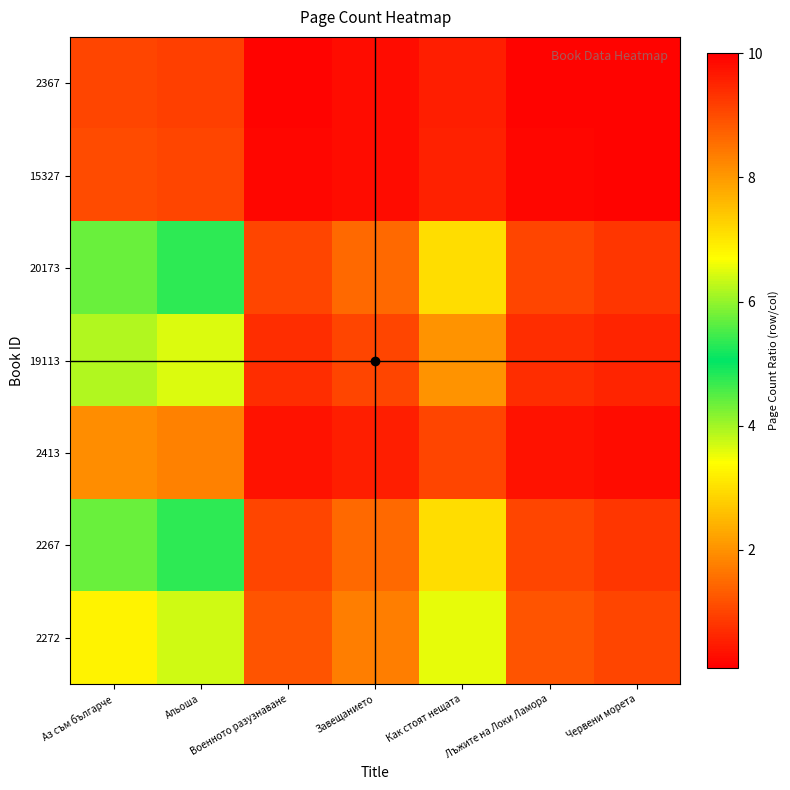

Reading left to right, what are all the values shown in this chart?

2367: Аз съм българче=1.0	Альоша=0.9	Военното разузнаване=0.2	Завещанието=0.3	Как стоят нещата=0.5	Лъжите на Локи Ламора=0.2	Червени морета=0.1
15327: Аз съм българче=1.1	Альоша=1.0	Военното разузнаване=0.2	Завещанието=0.3	Как стоят нещата=0.6	Лъжите на Локи Ламора=0.2	Червени морета=0.2
20173: Аз съм българче=5.7	Альоша=5.3	Военното разузнаване=1.0	Завещанието=1.5	Как стоят нещата=3.0	Лъжите на Локи Ламора=1.0	Червени морета=0.8
19113: Аз съм българче=3.9	Альоша=3.6	Военното разузнаване=0.7	Завещанието=1.0	Как стоят нещата=2.0	Лъжите на Локи Ламора=0.7	Червени морета=0.6
2413: Аз съм българче=1.9	Альоша=1.8	Военното разузнаване=0.3	Завещанието=0.5	Как стоят нещата=1.0	Лъжите на Локи Ламора=0.3	Червени морета=0.3
2267: Аз съм българче=5.7	Альоша=5.3	Военното разузнаване=1.0	Завещанието=1.5	Как стоят нещата=3.0	Лъжите на Локи Ламора=1.0	Червени морета=0.8
2272: Аз съм българче=6.9	Альоша=6.4	Военното разузнаване=1.2	Завещанието=1.8	Как стоят нещата=3.6	Лъжите на Локи Ламора=1.2	Червени морета=1.0